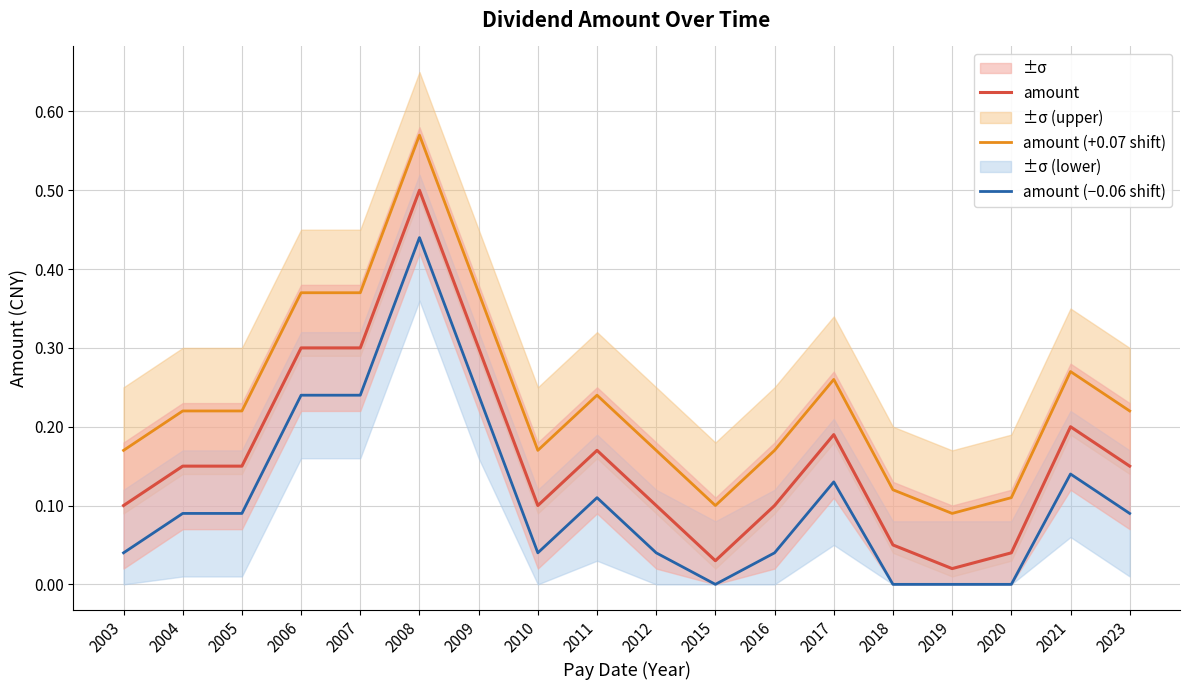

What is the total value across all series at 2016?

0.3